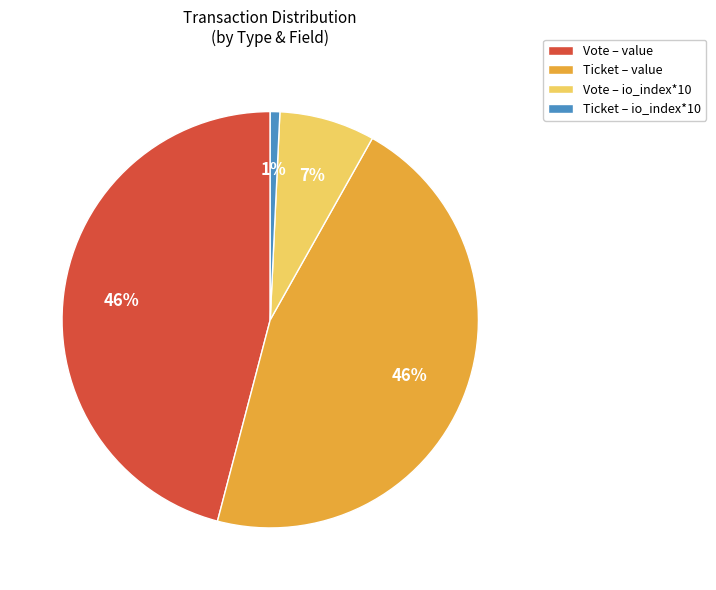

Is the sum of Ticket – io_index*10 and Vote – io_index*10 greater than half?

No